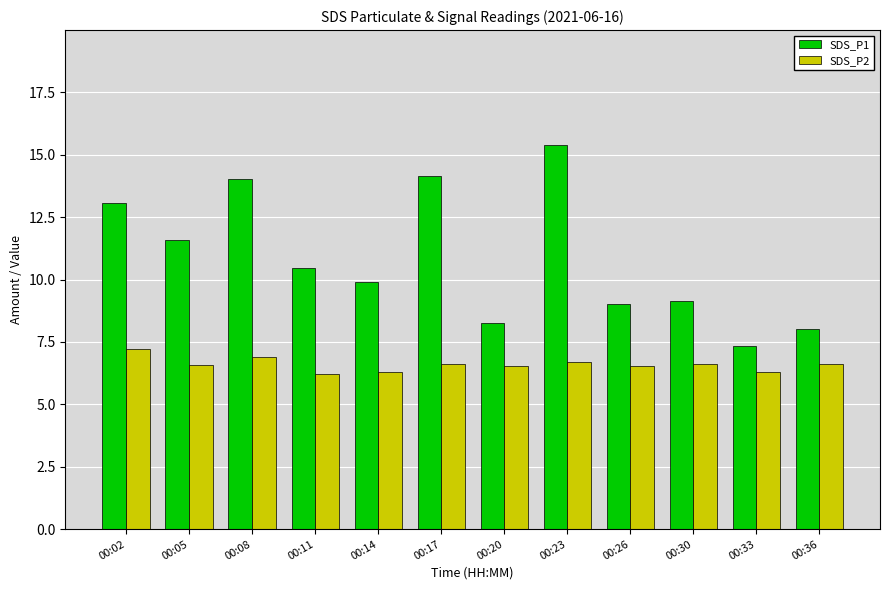

Which category has the highest value across all series?

00:23